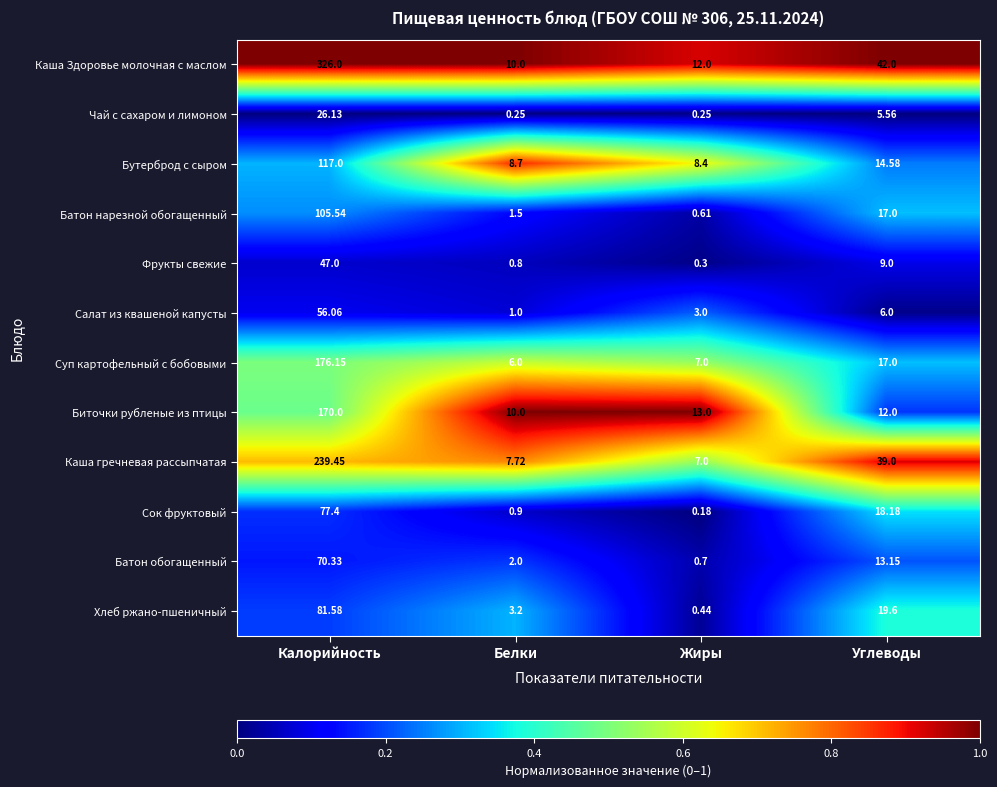

List the labels in order of Бутерброд с сыром value, largest first.

Калорийность, Углеводы, Белки, Жиры